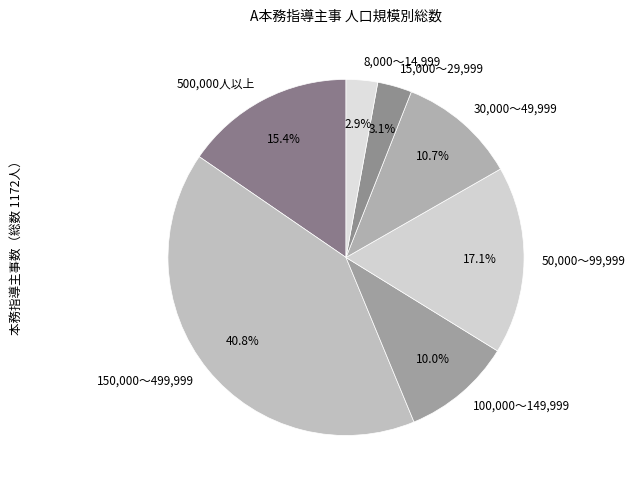

Between 150,000～499,999 and 15,000～29,999, which is larger?

150,000～499,999